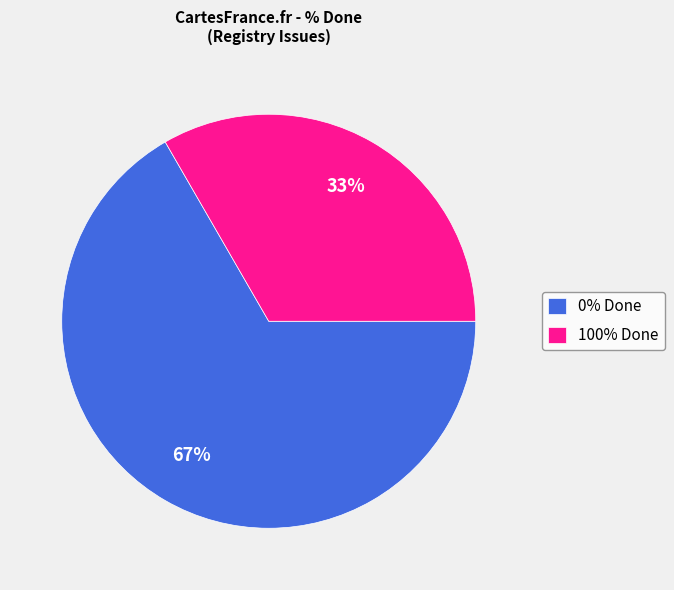

To the nearest percent, what is the average slice percentage?

50%